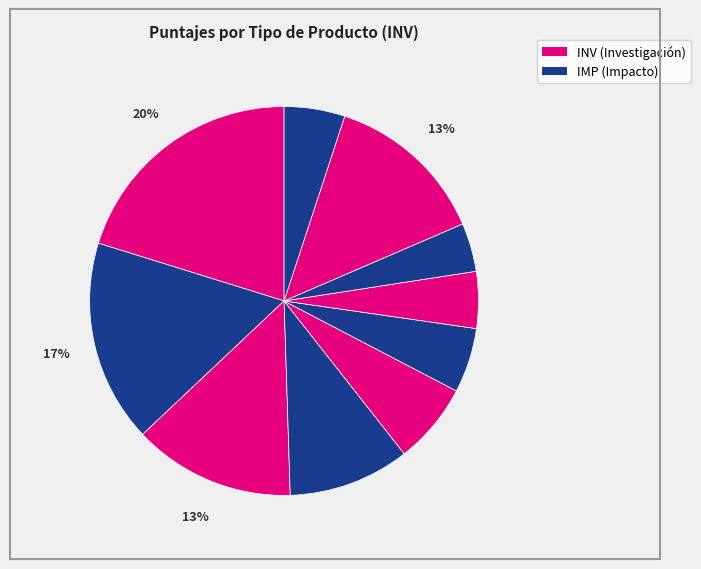

How many segments does this pie chart have?

10